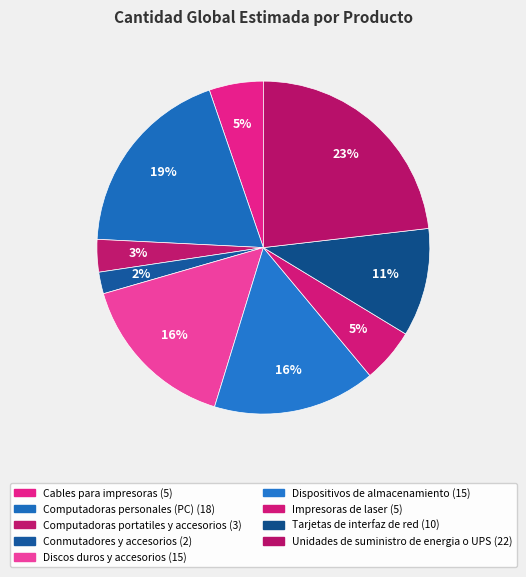

Which slice is the smallest?

Conmutadores y accesorios